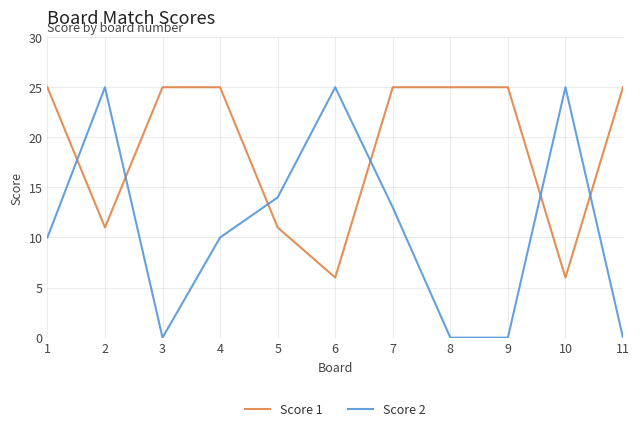

Rank the series at 5 from lowest to highest value.

Score 1, Score 2